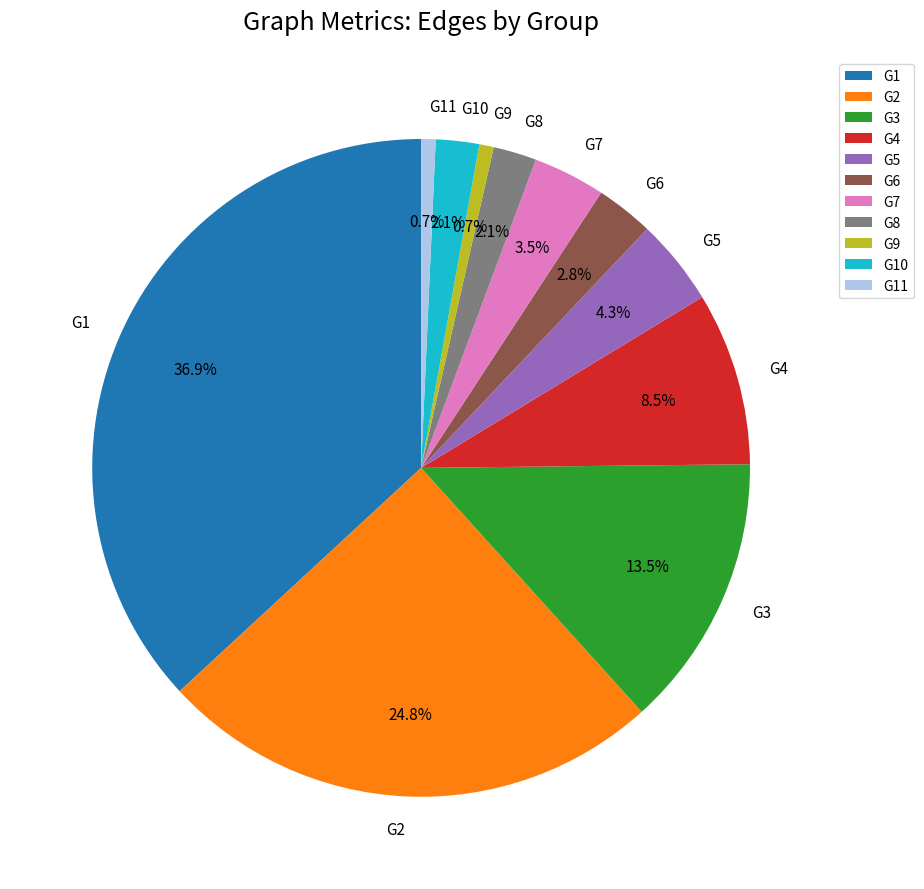

Is it true that G9 is 10% of the pie?

False